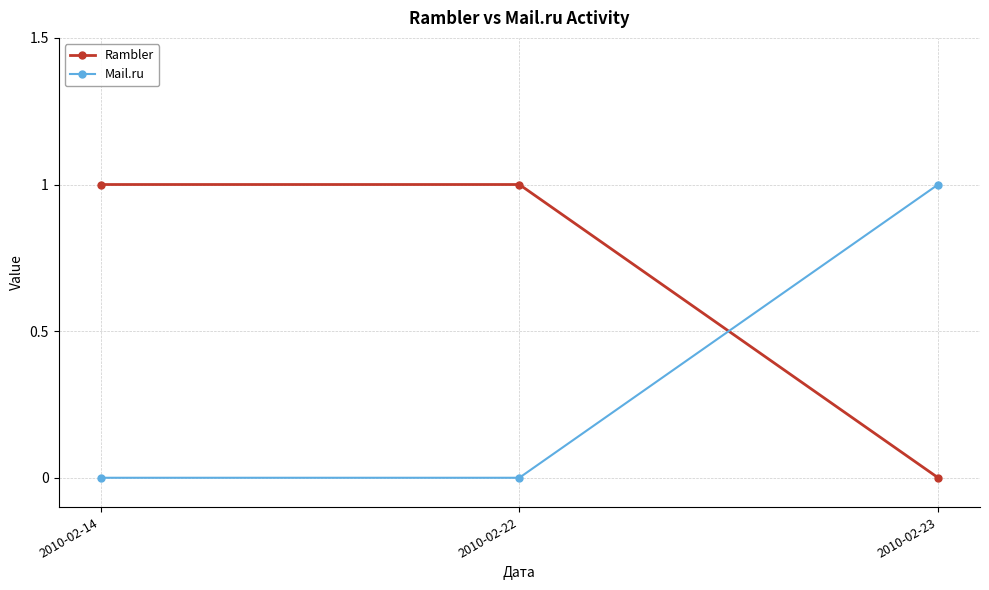

Is it true that Mail.ru equals 0 at 2010-02-14?

True